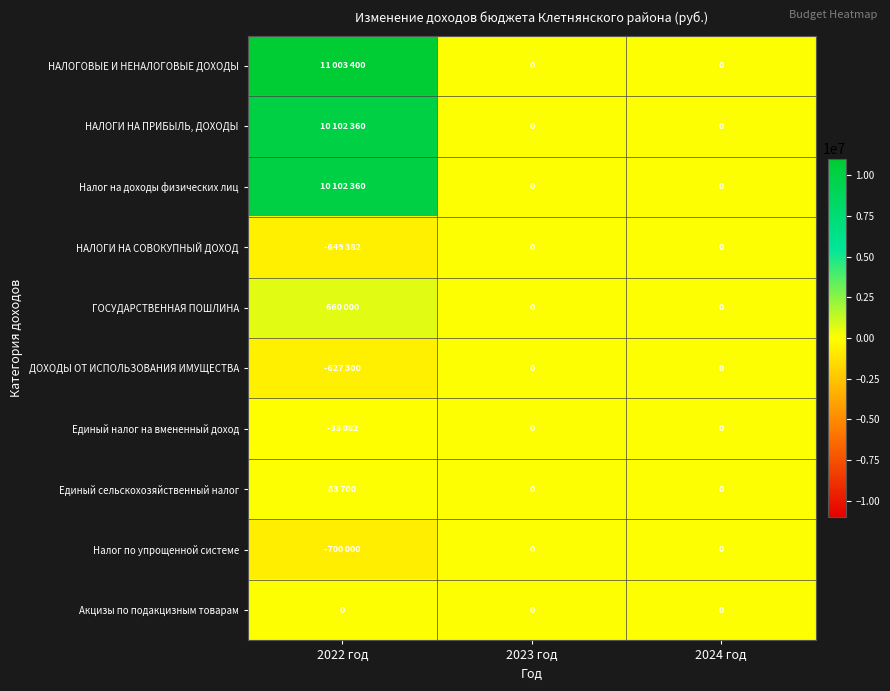

Rank the series at 2023 год from highest to lowest value.

НАЛОГОВЫЕ И НЕНАЛОГОВЫЕ ДОХОДЫ, НАЛОГИ НА ПРИБЫЛЬ, ДОХОДЫ, Налог на доходы физических лиц, НАЛОГИ НА СОВОКУПНЫЙ ДОХОД, ГОСУДАРСТВЕННАЯ ПОШЛИНА, ДОХОДЫ ОТ ИСПОЛЬЗОВАНИЯ ИМУЩЕСТВА, Единый налог на вмененный доход, Единый сельскохозяйственный налог, Налог по упрощенной системе, Акцизы по подакцизным товарам